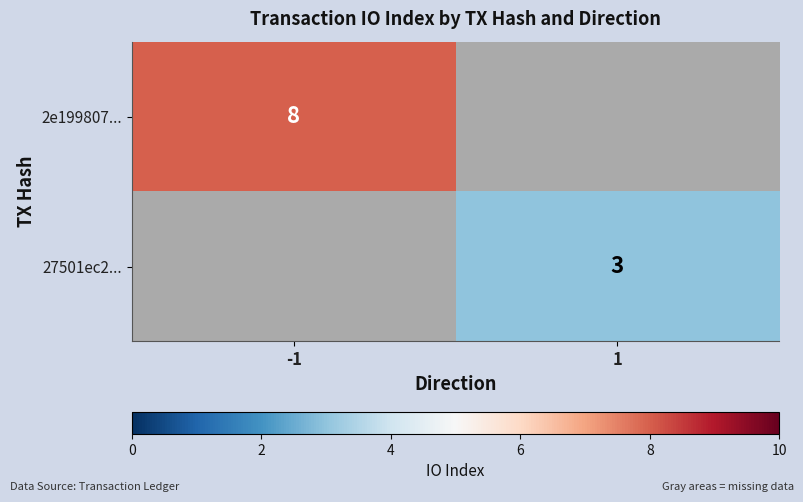

At how many categories does at least one series exceed 4?

1